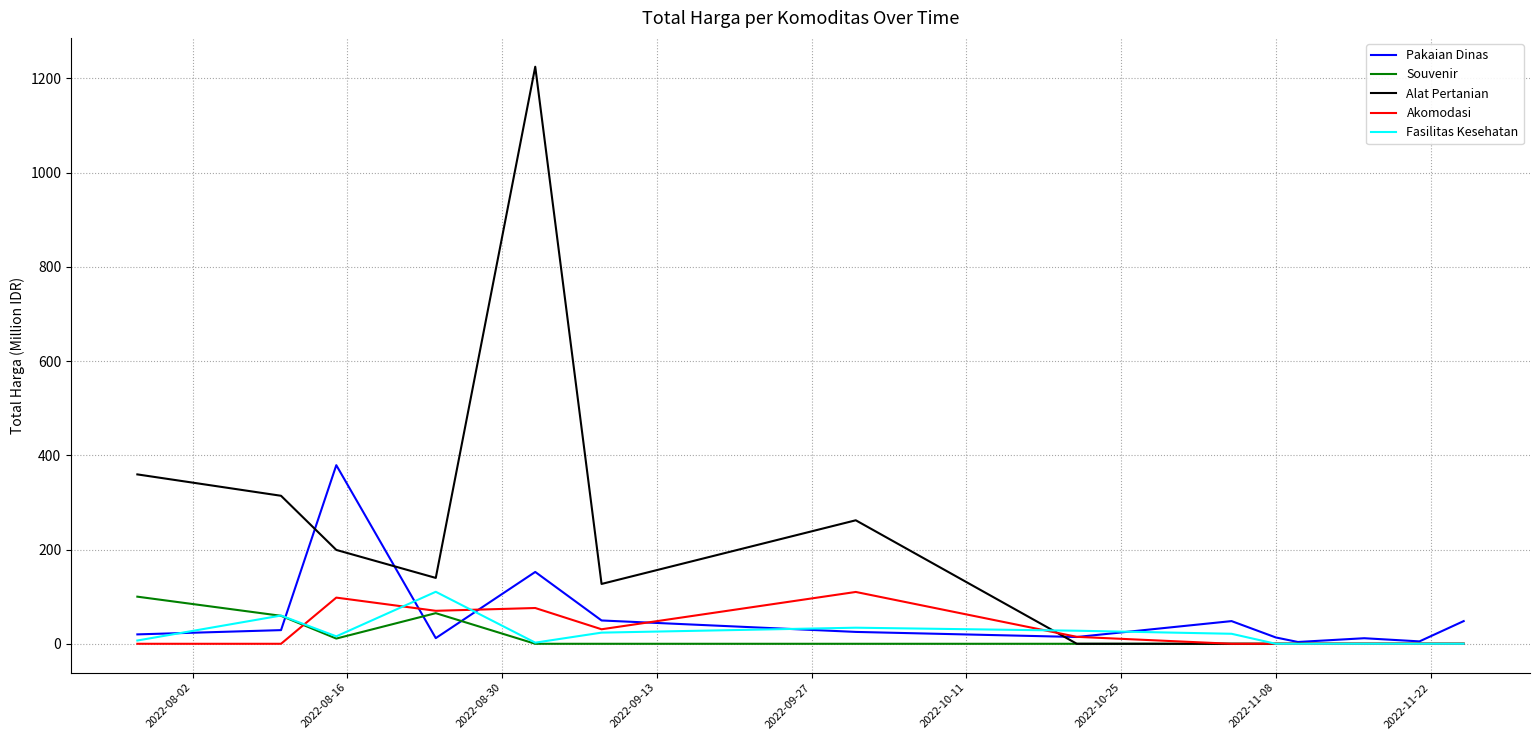

What is the maximum value shown in the chart?

1224.7